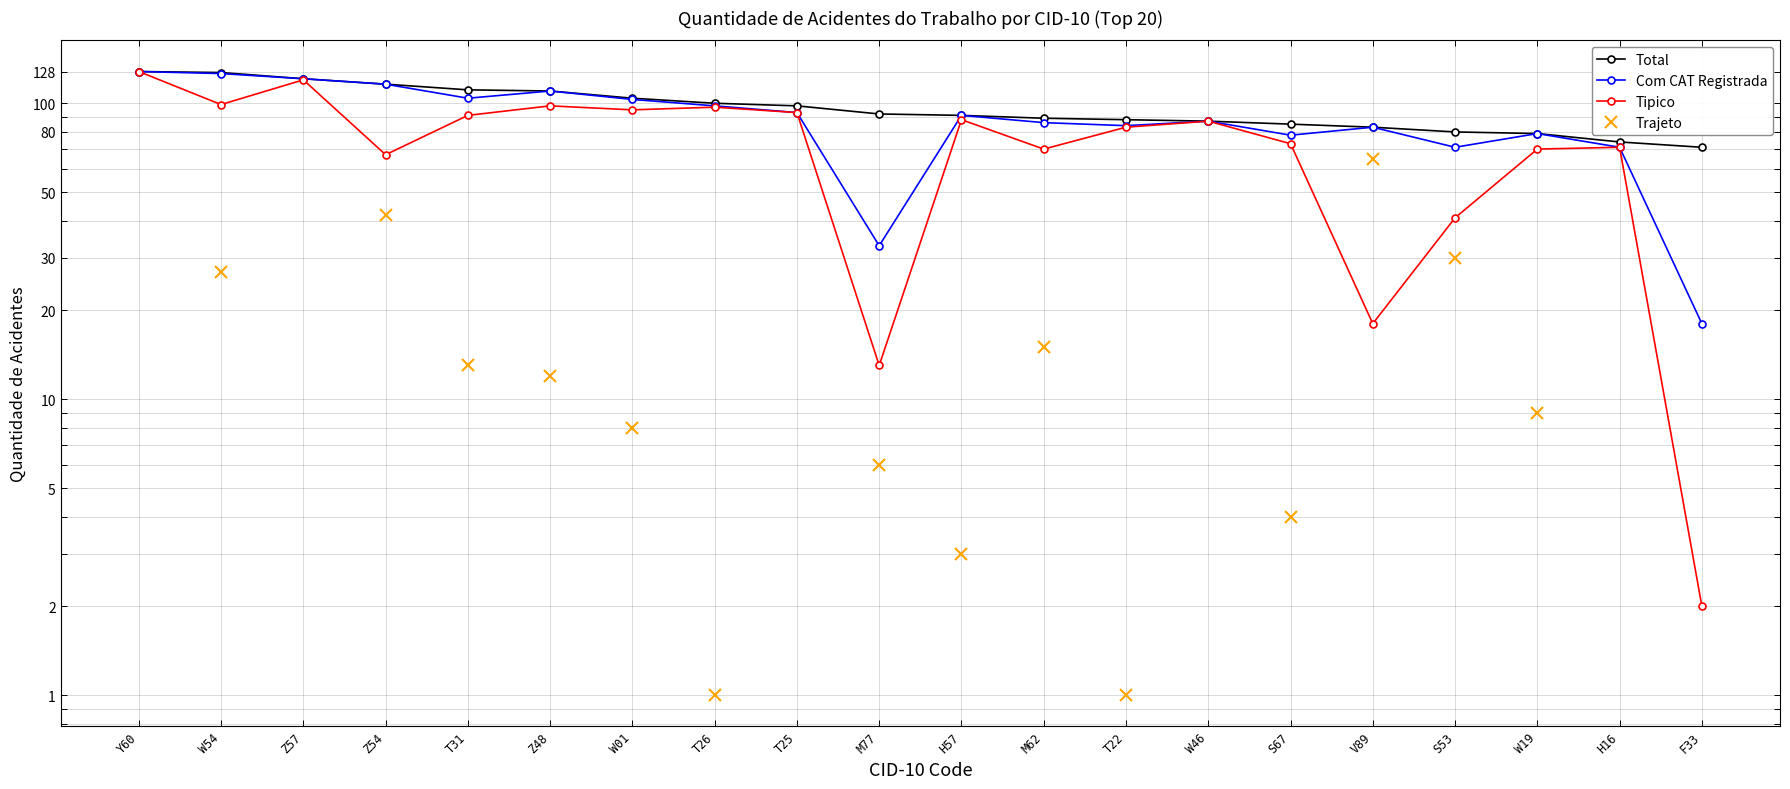

At which label is Com CAT Registrada closest to 73?

S53